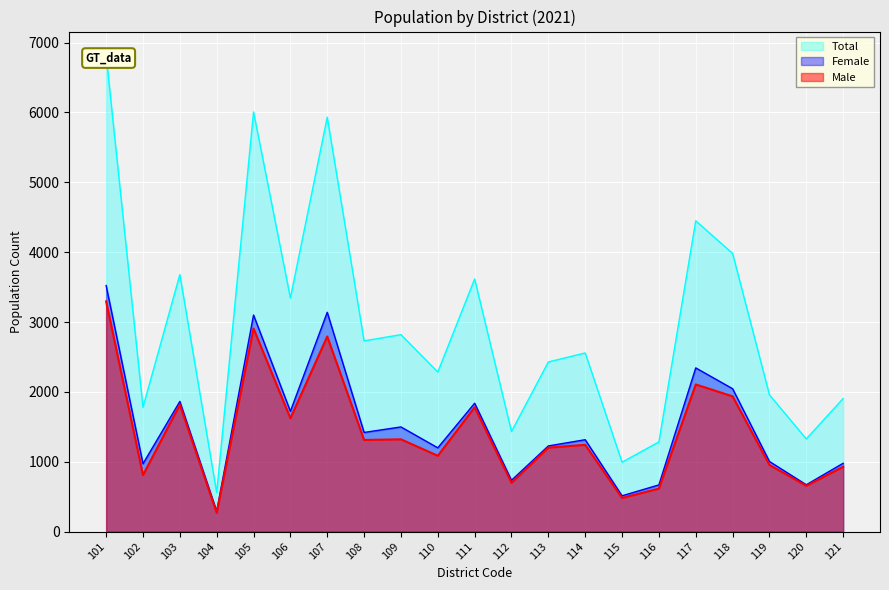

What is the difference between the Female values at 110 and 111?

638